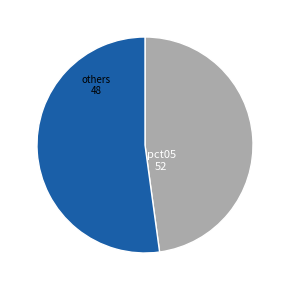

Is there a majority slice in this chart?

Yes